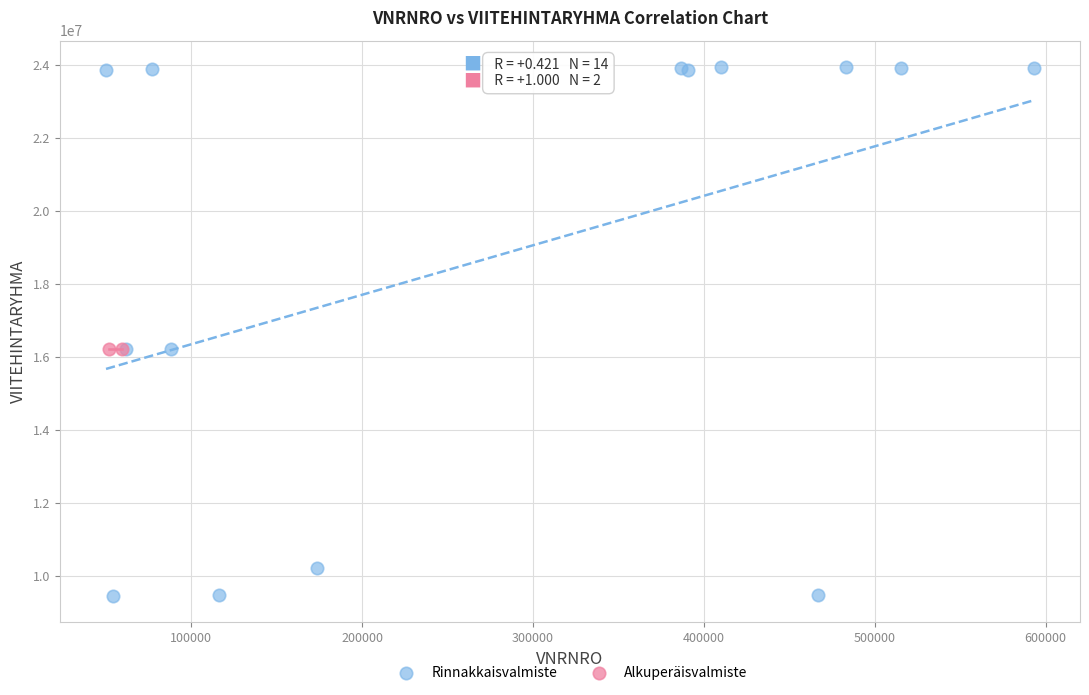

What are all the series names shown in the legend?

Rinnakkaisvalmiste, Alkuperäisvalmiste